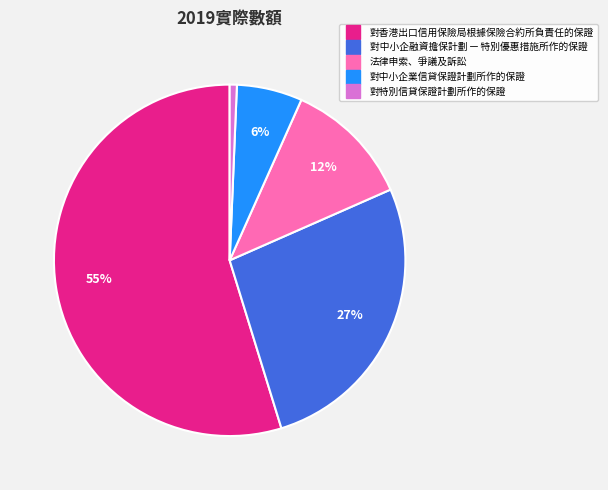

What is the ratio of the value at 法律申索、爭議及訴訟 to the value at 對中小企融資擔保計劃 — 特別優惠措施所作的保證?

0.4